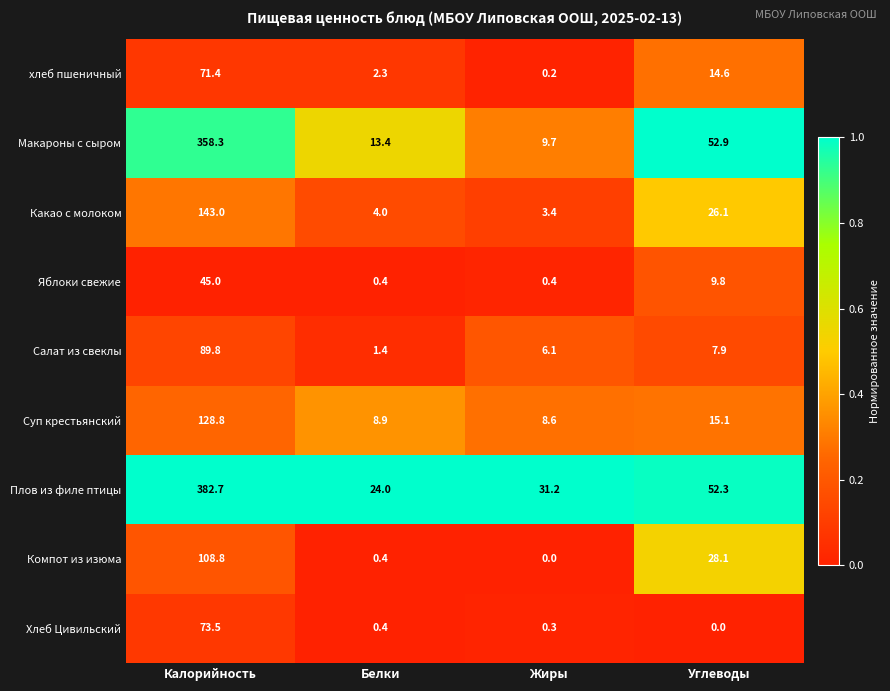

Where is Яблоки свежие nearest to the value 22?

Углеводы